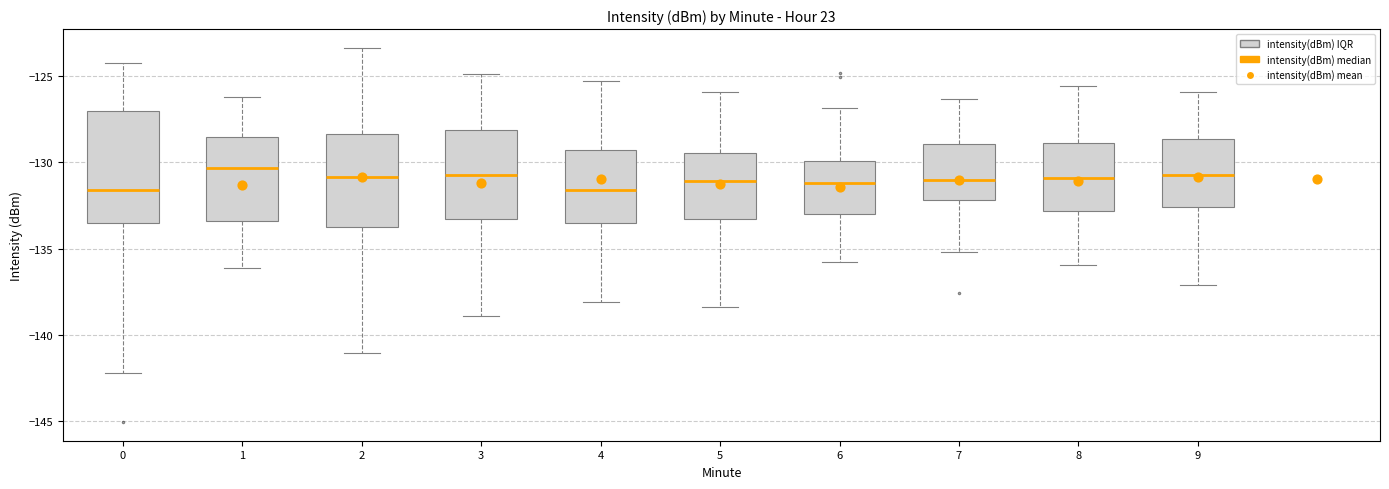

Where is the upper edge of the box at x = 2 on the y-axis? The values are not printed on the chart, so give them approximately, as read against the axis.

-128.5